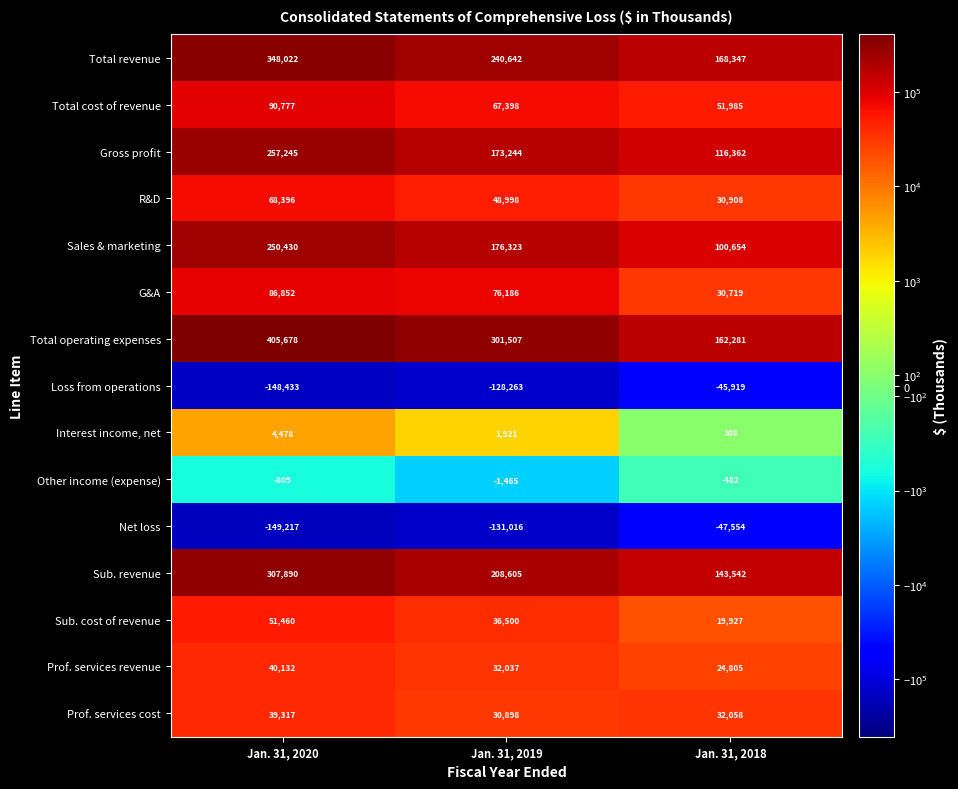

How many Other income (expense) values are between -1465 and -482?

3